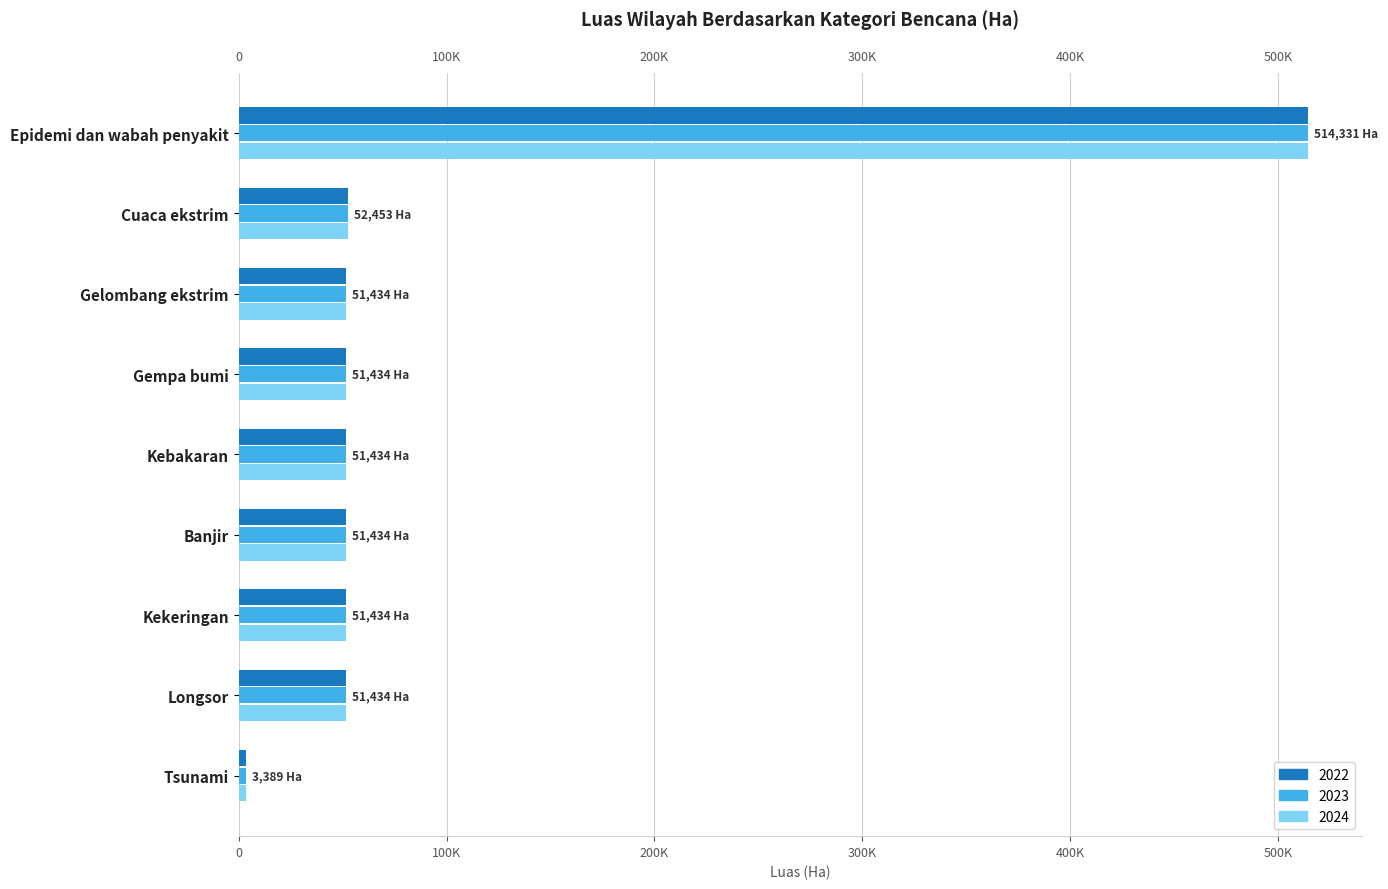

What is the difference between the maximum and minimum values in the 2024 series?

510941.5